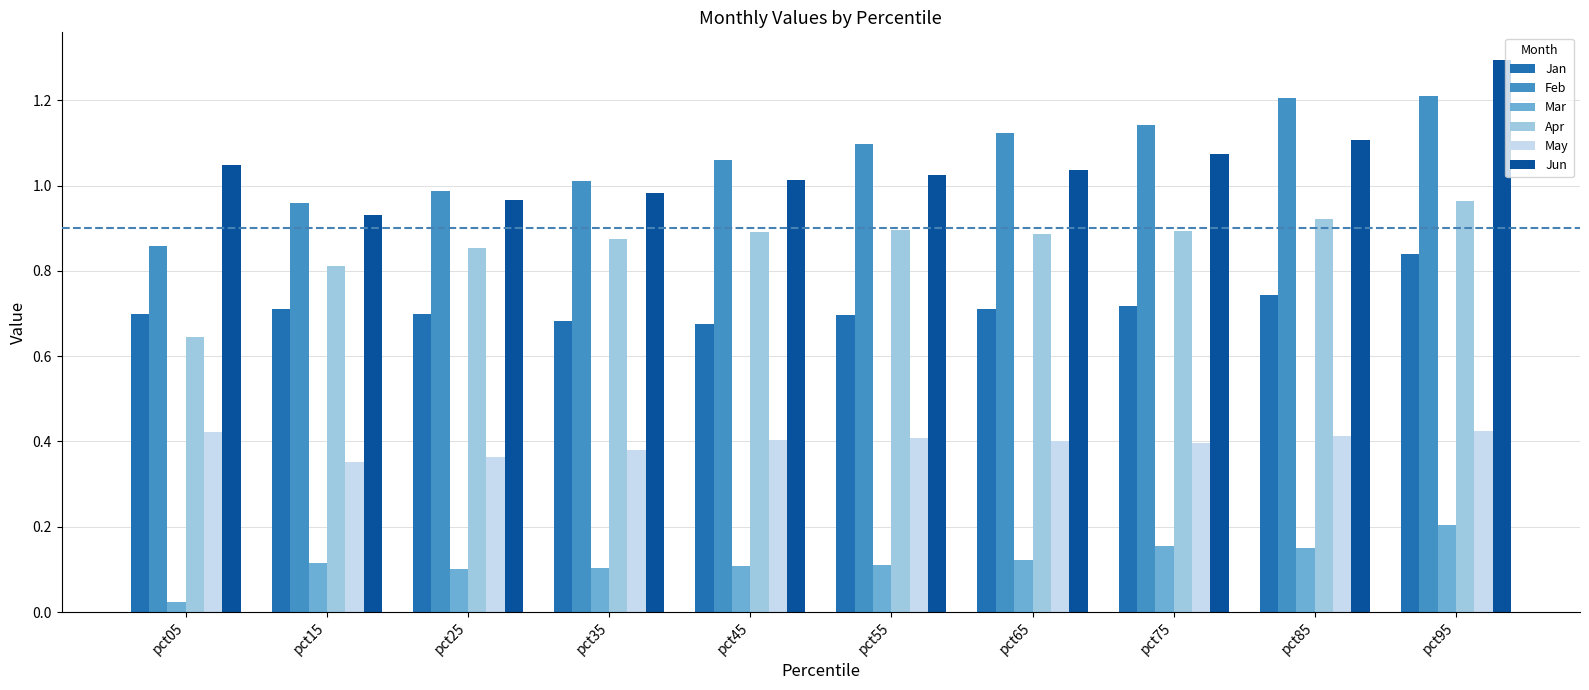

Which series has the largest total across all categories?

Feb